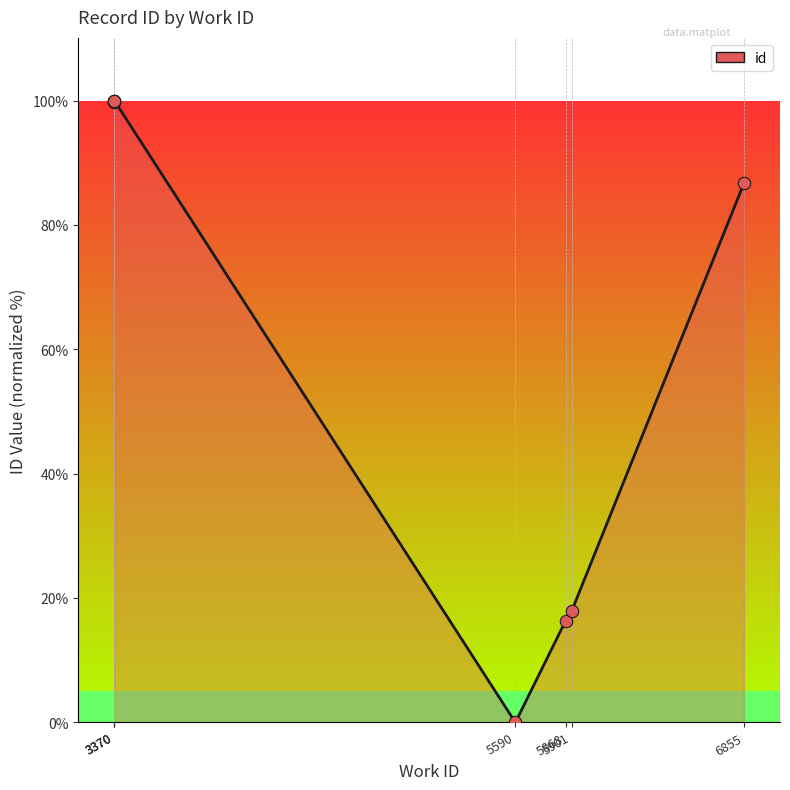

What is the change in value from 5590 to 6855?

+86.7